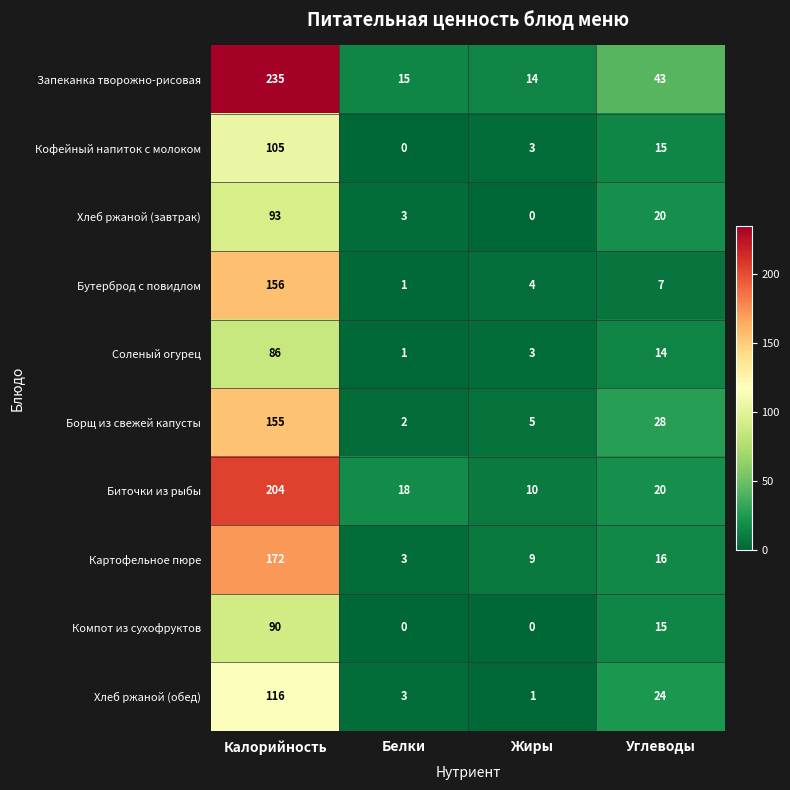

What is the sum of the Кофейный напиток с молоком values at Углеводы and Белки?

15